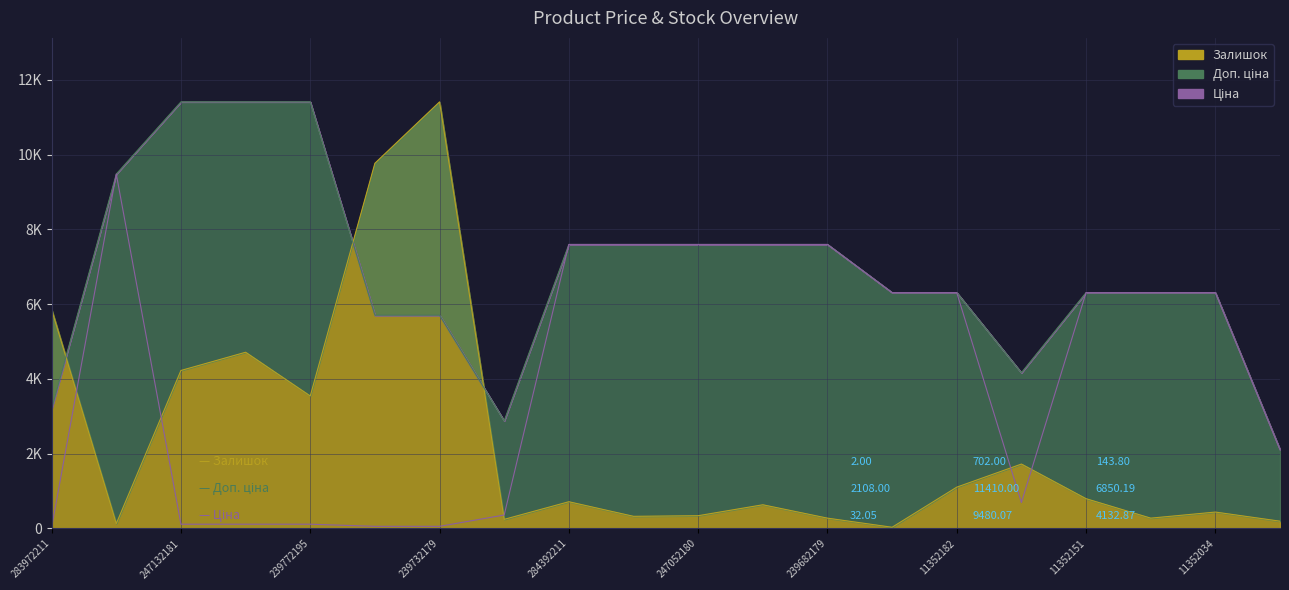

What are all the series names shown in the legend?

Ціна, Доп. ціна, Залишок